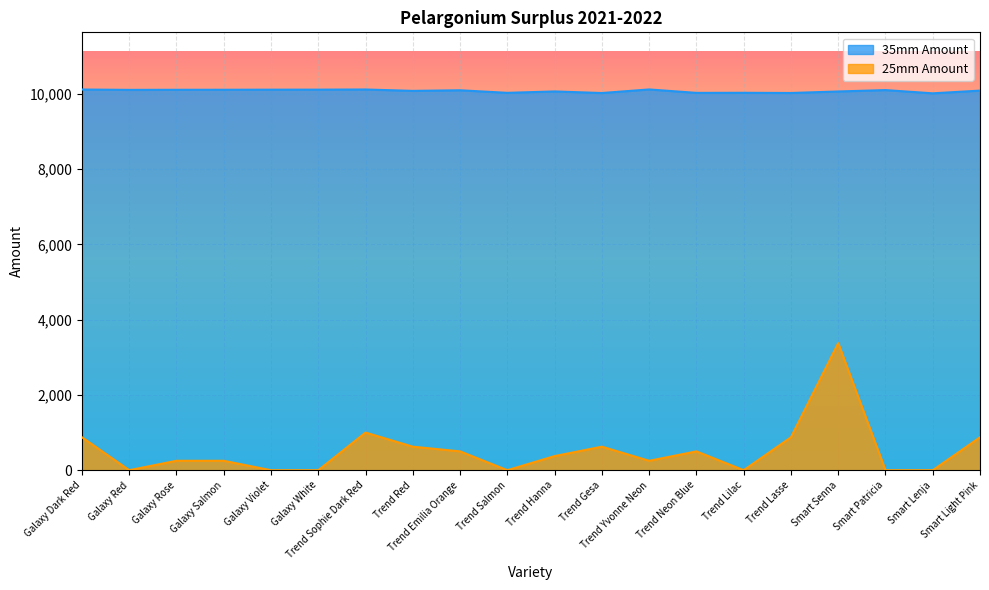

How many data points in 35mm Amount are less than 10093?

10